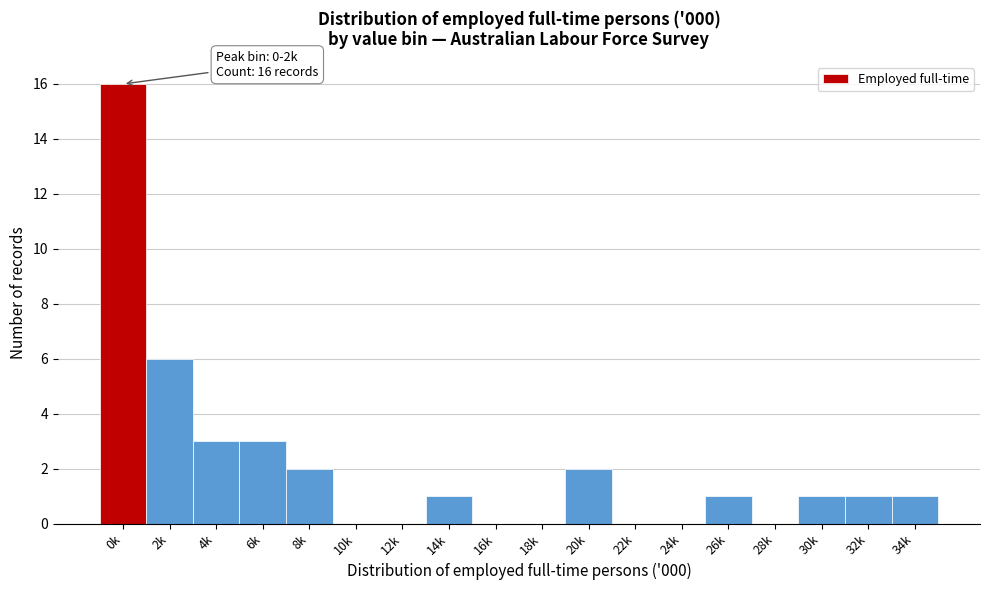

Reading left to right, list all the values displayed in this chart.

0k=16	2k=6	4k=3	6k=3	8k=2	10k=0	12k=0	14k=1	16k=0	18k=0	20k=2	22k=0	24k=0	26k=1	28k=0	30k=1	32k=1	34k=1